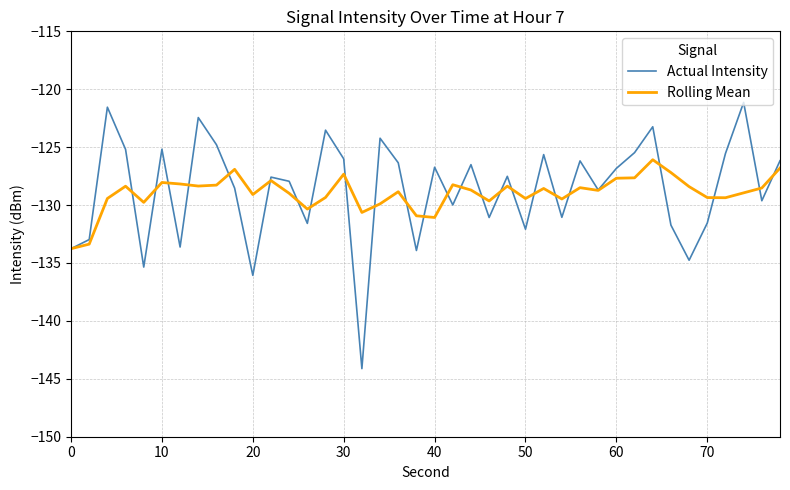

List the series in order of their peak value, highest first.

Actual Intensity, Rolling Mean